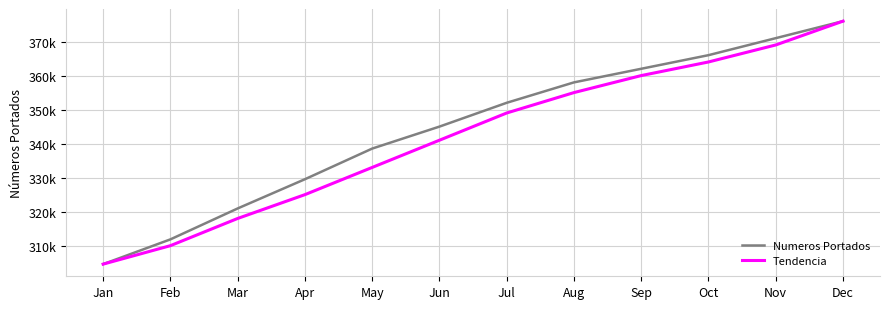

True or false: Tendencia and Numeros Portados intersect in this chart.

False